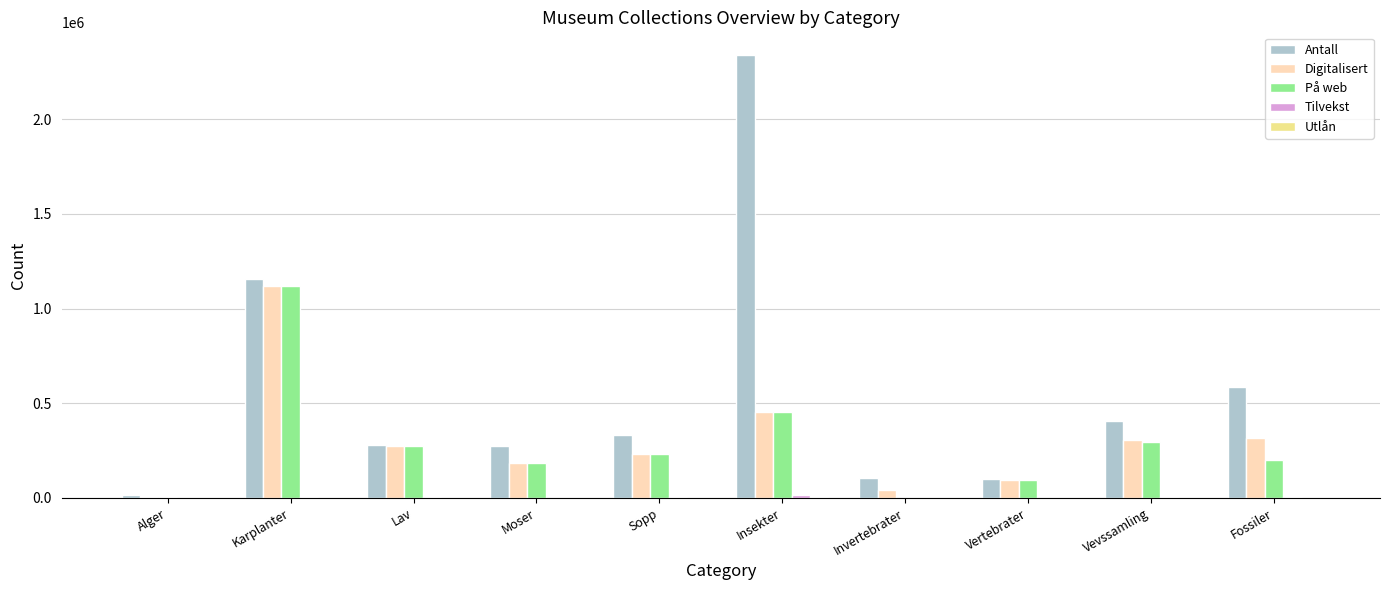

At which category does the chart reach its peak across all series?

Insekter